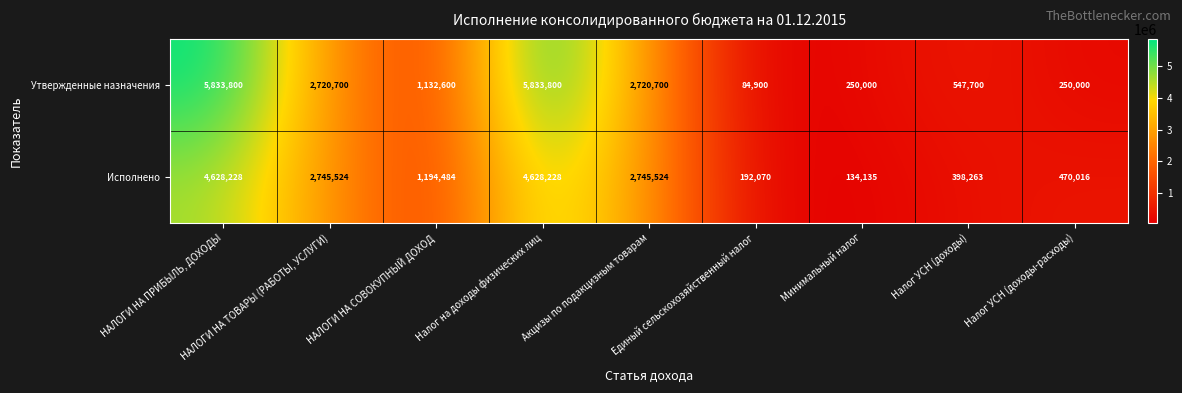

What is the lowest value of the Исполнено series?

134135